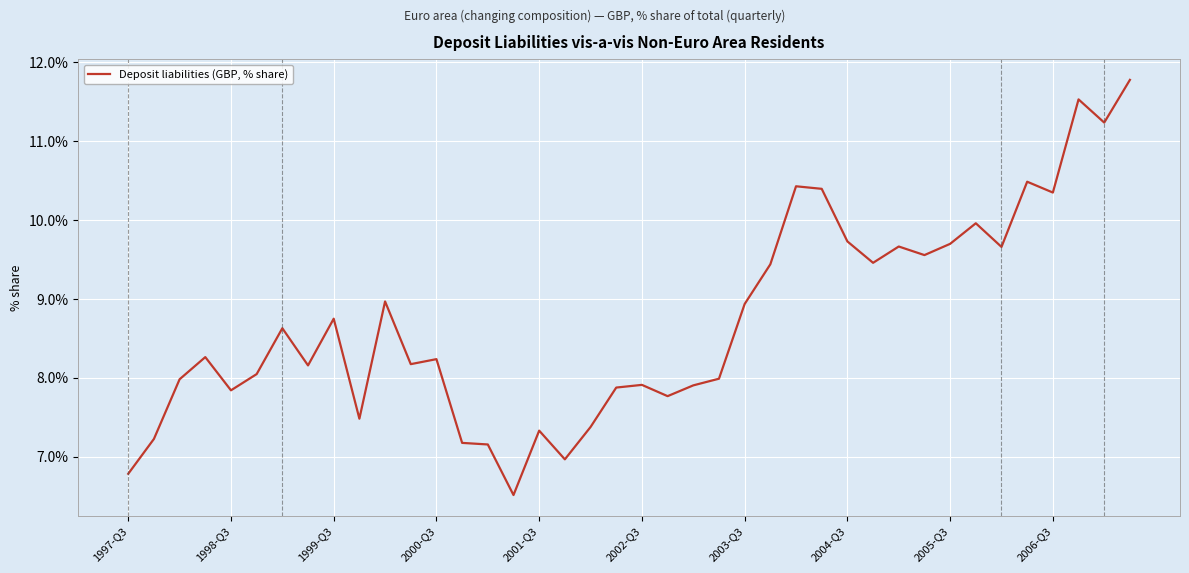

What is the minimum value shown in the chart?

6.5